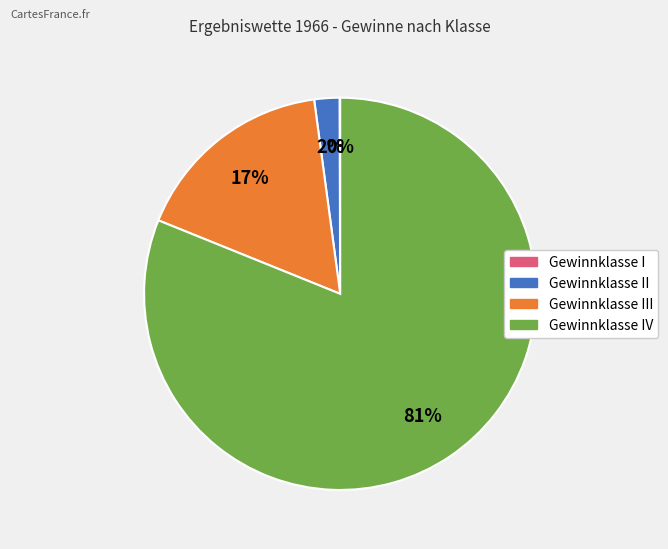

Is there any slice that represents more than half of the pie?

Yes